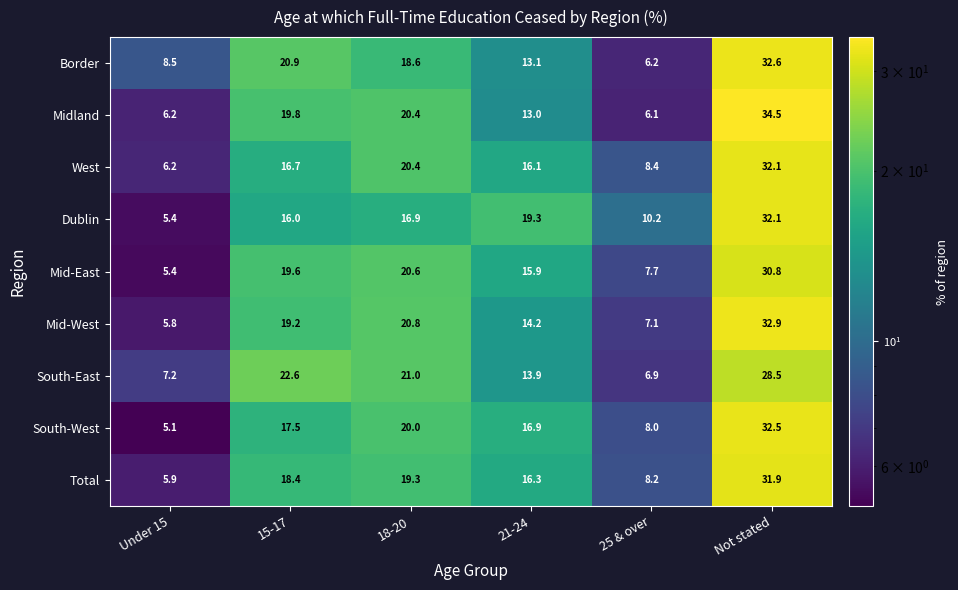

At which label is Midland closest to 20?

15-17